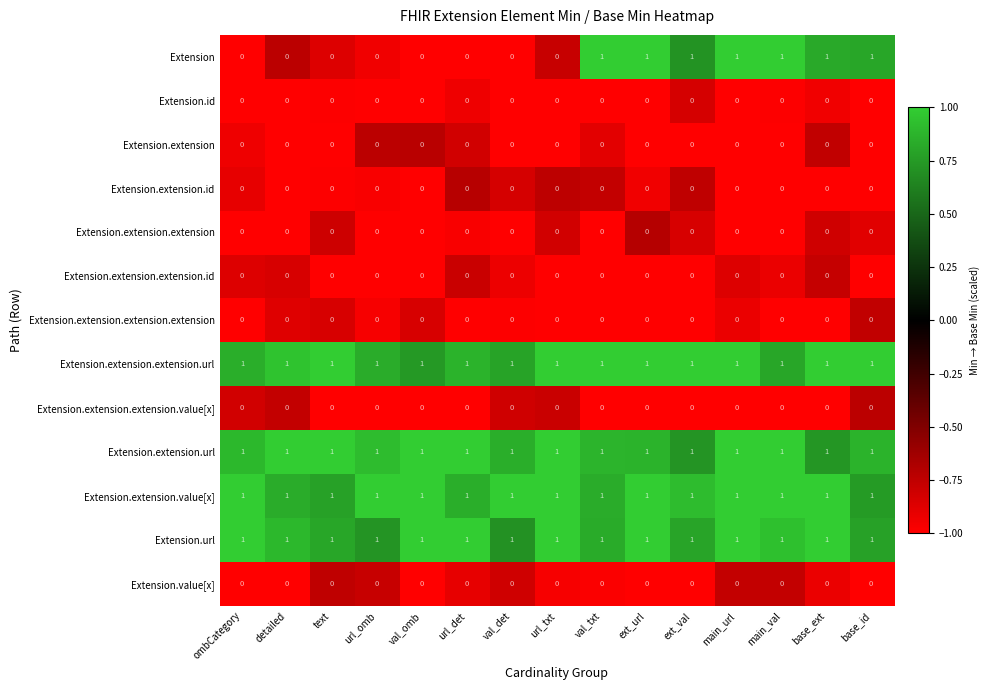

Is it true that Extension.extension.extension.value[x] equals 0 at base_ext?

True